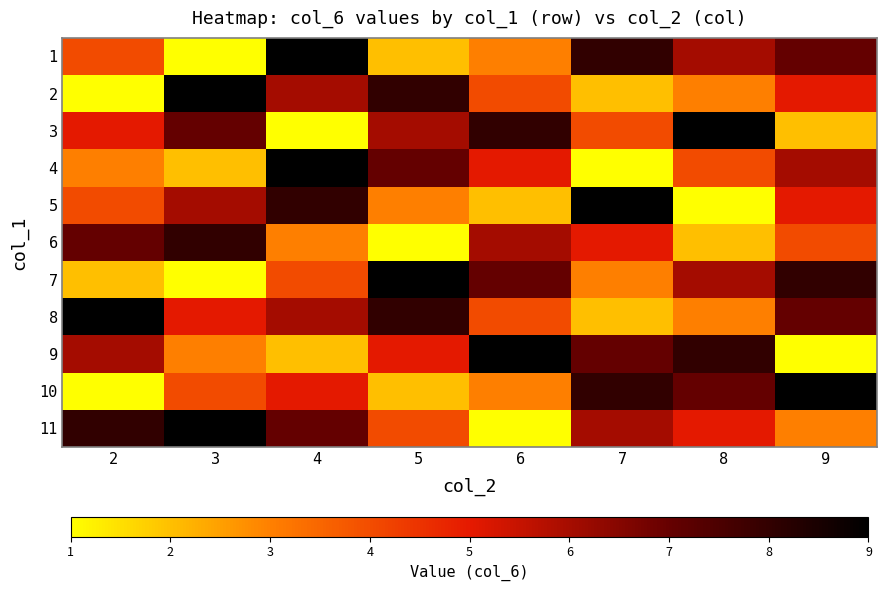

Reading left to right, transcribe all the data shown in this chart.

1: 2=4	3=1	4=9	5=2	6=3	7=8	8=6	9=7
2: 2=1	3=9	4=6	5=8	6=4	7=2	8=3	9=5
3: 2=5	3=7	4=1	5=6	6=8	7=4	8=9	9=2
4: 2=3	3=2	4=9	5=7	6=5	7=1	8=4	9=6
5: 2=4	3=6	4=8	5=3	6=2	7=9	8=1	9=5
6: 2=7	3=8	4=3	5=1	6=6	7=5	8=2	9=4
7: 2=2	3=1	4=4	5=9	6=7	7=3	8=6	9=8
8: 2=9	3=5	4=6	5=8	6=4	7=2	8=3	9=7
9: 2=6	3=3	4=2	5=5	6=9	7=7	8=8	9=1
10: 2=1	3=4	4=5	5=2	6=3	7=8	8=7	9=9
11: 2=8	3=9	4=7	5=4	6=1	7=6	8=5	9=3